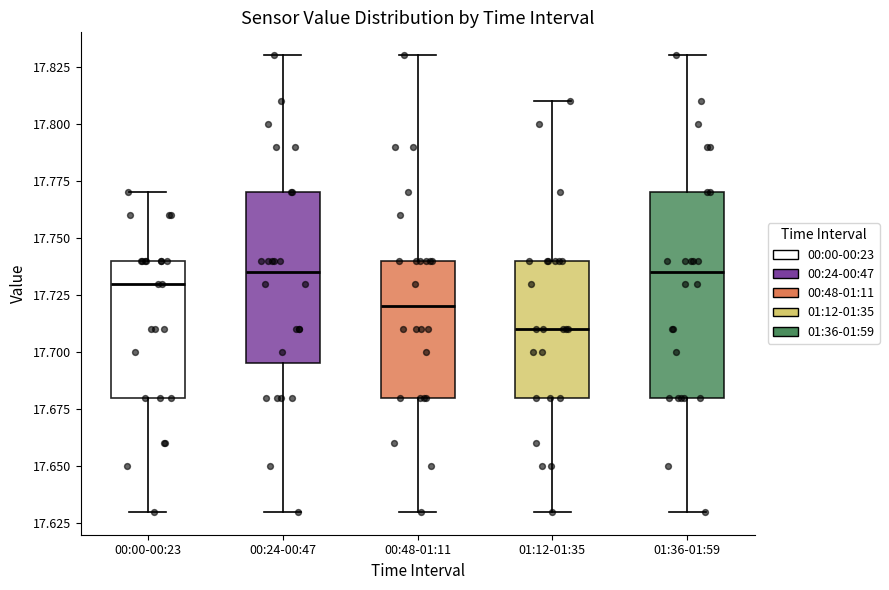

Which box's median line is the lowest?

01:12-01:35